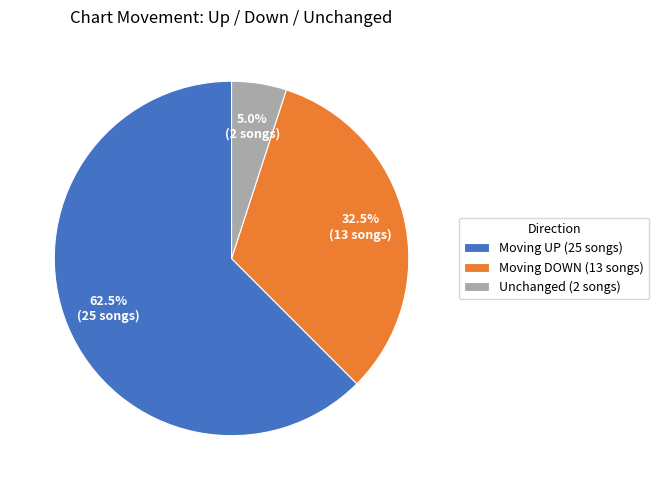

What is the majority slice?

Moving UP (25 songs)